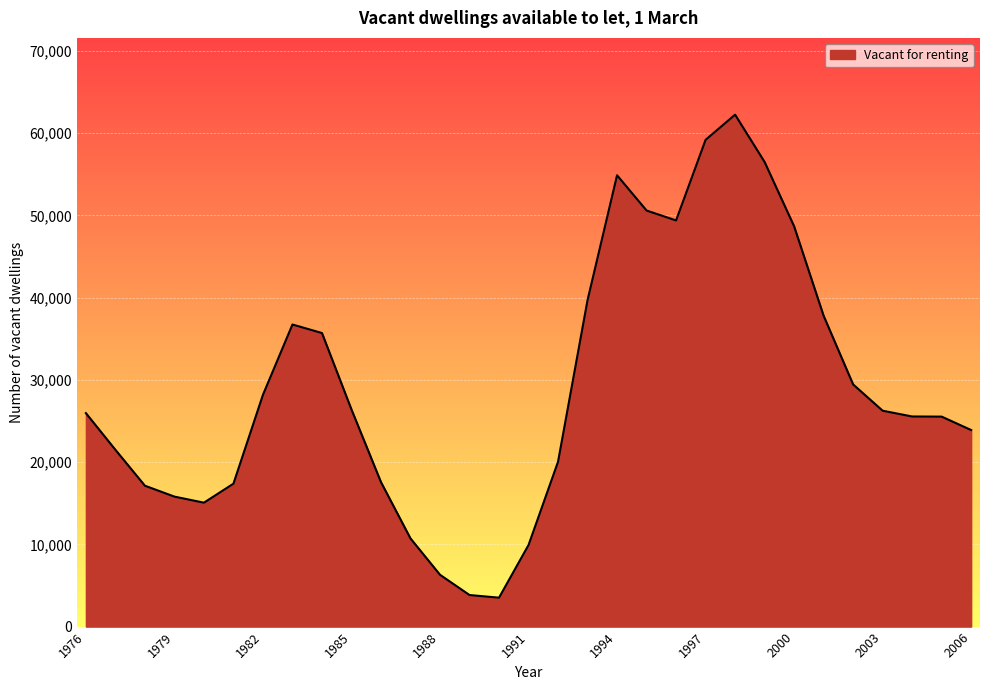

What is the greatest value displayed?

62244